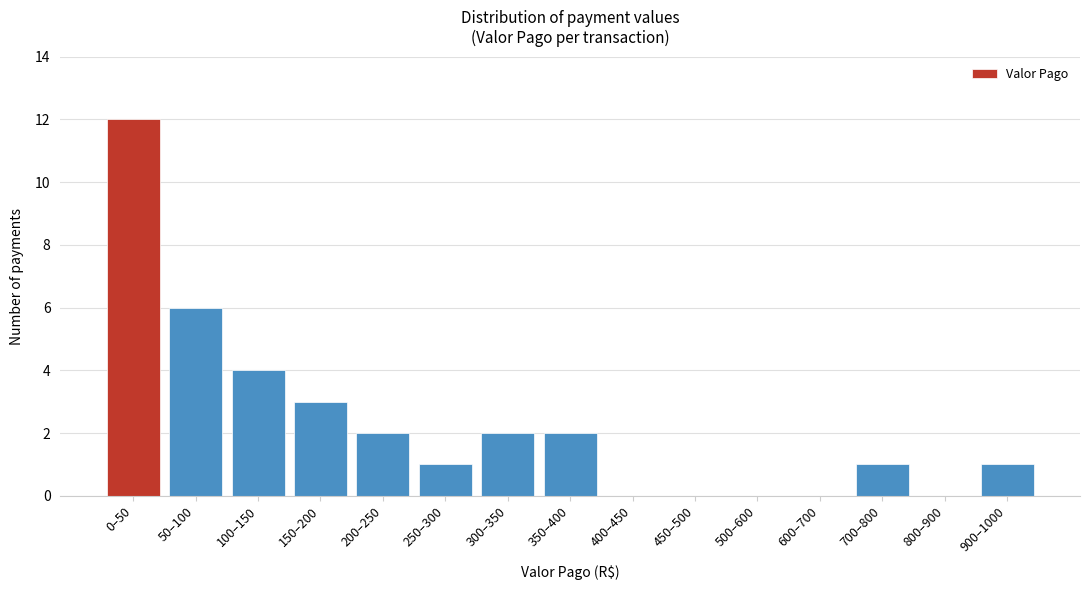

Reading left to right, list all the values displayed in this chart.

0–50=12	50–100=6	100–150=4	150–200=3	200–250=2	250–300=1	300–350=2	350–400=2	400–450=0	450–500=0	500–600=0	600–700=0	700–800=1	800–900=0	900–1000=1